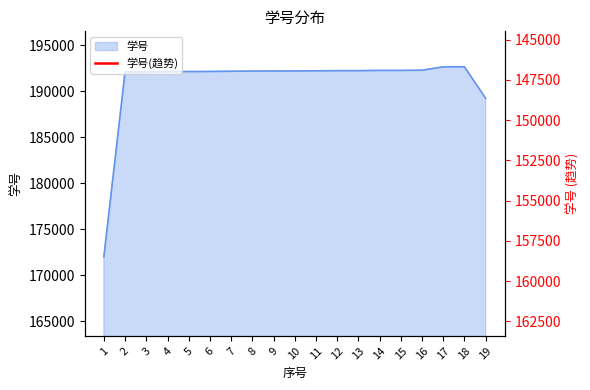

At which category does the chart reach its peak across all series?

18